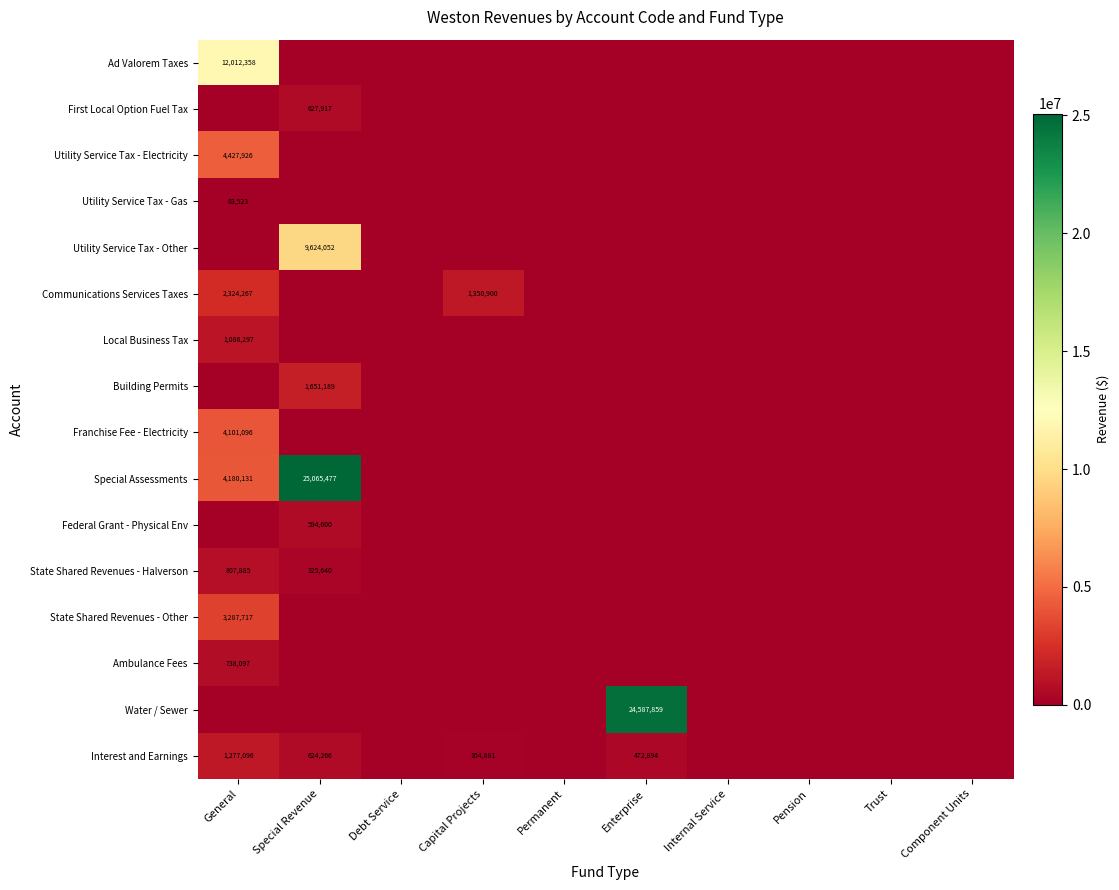

What is the difference between the maximum and minimum values in the Ambulance Fees series?

738097